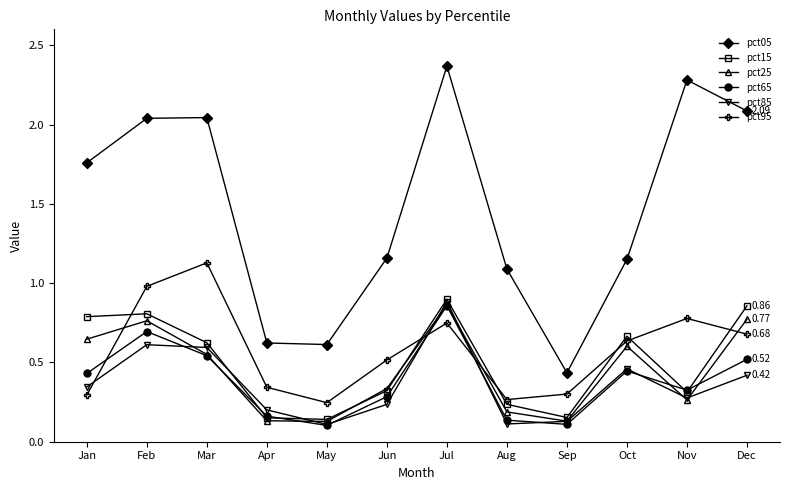

At how many categories does at least one series exceed 0?

12